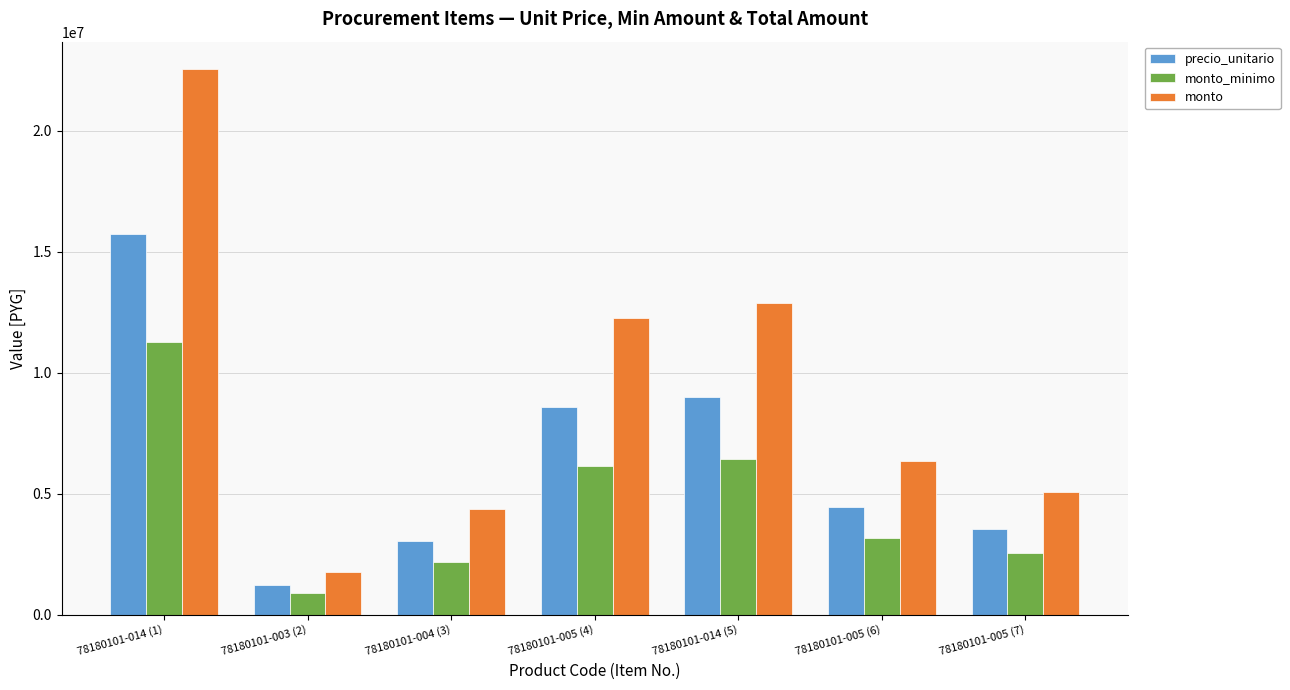

At 78180101-005 (4), list the series in order from largest to smallest.

monto, precio_unitario, monto_minimo